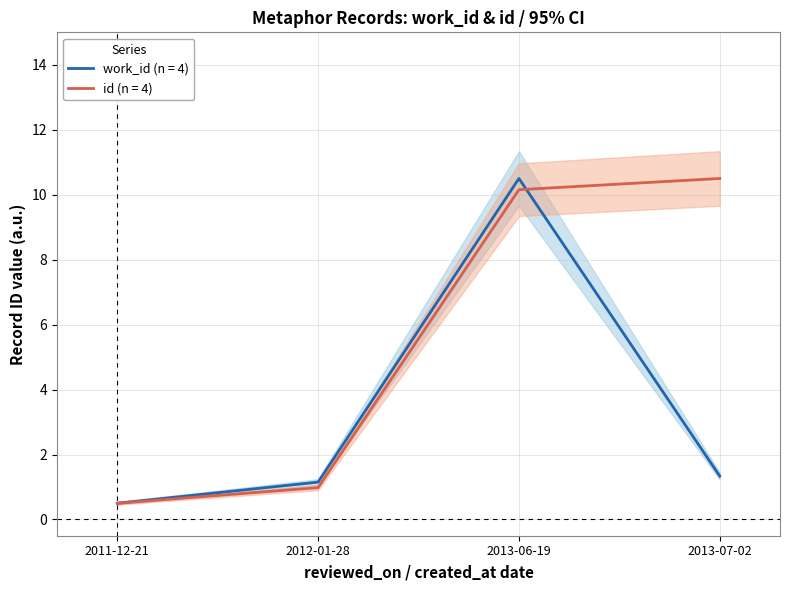

True or false: id and work_id cross at least once.

True